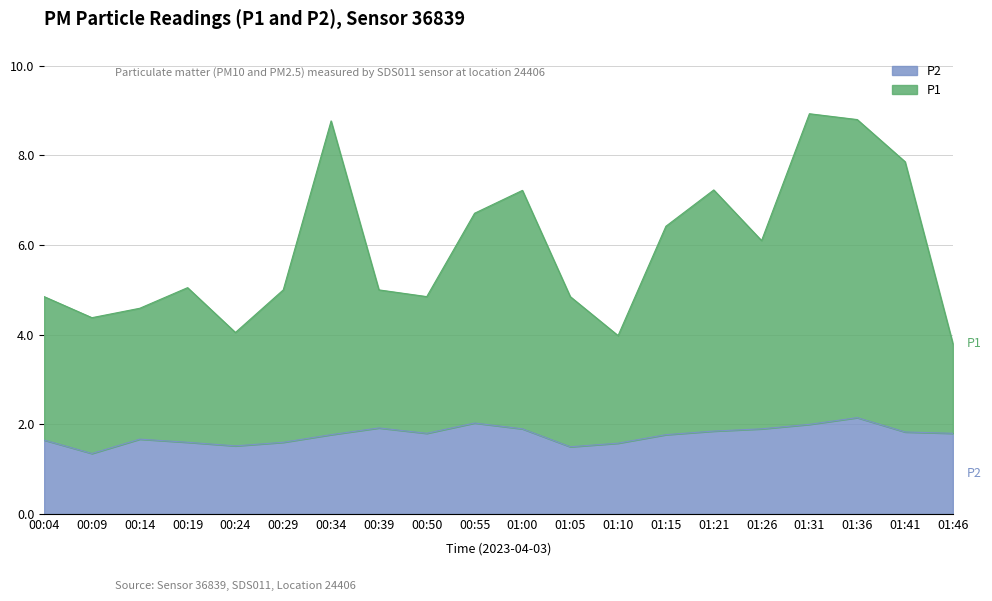

At which category does P1 reach its first local valley?

00:09